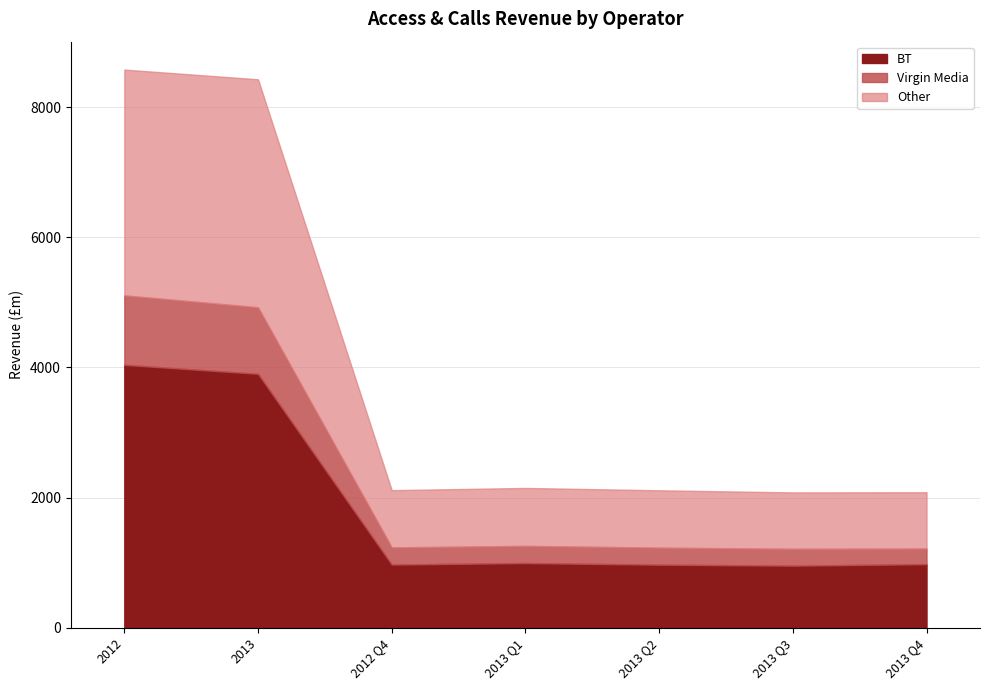

What is the total value across all series at 2013 Q2?

2113